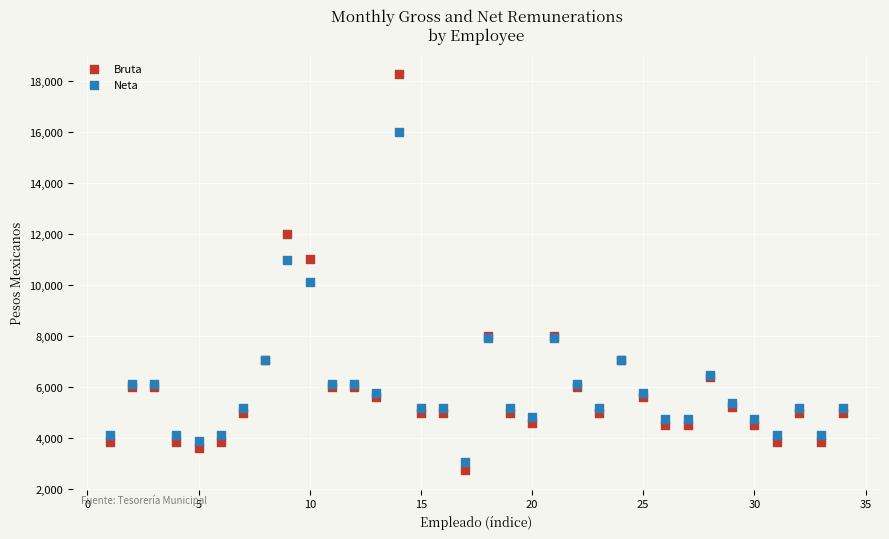

Which series contains the lowest Y value?

Bruta